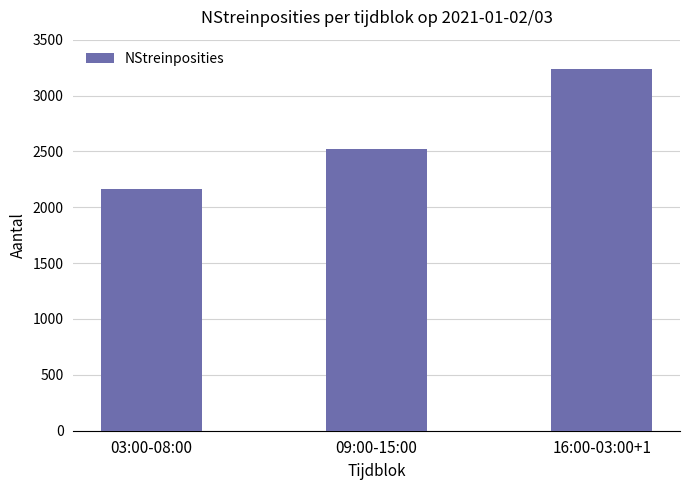

Which category has the highest value across all series?

16:00-03:00+1